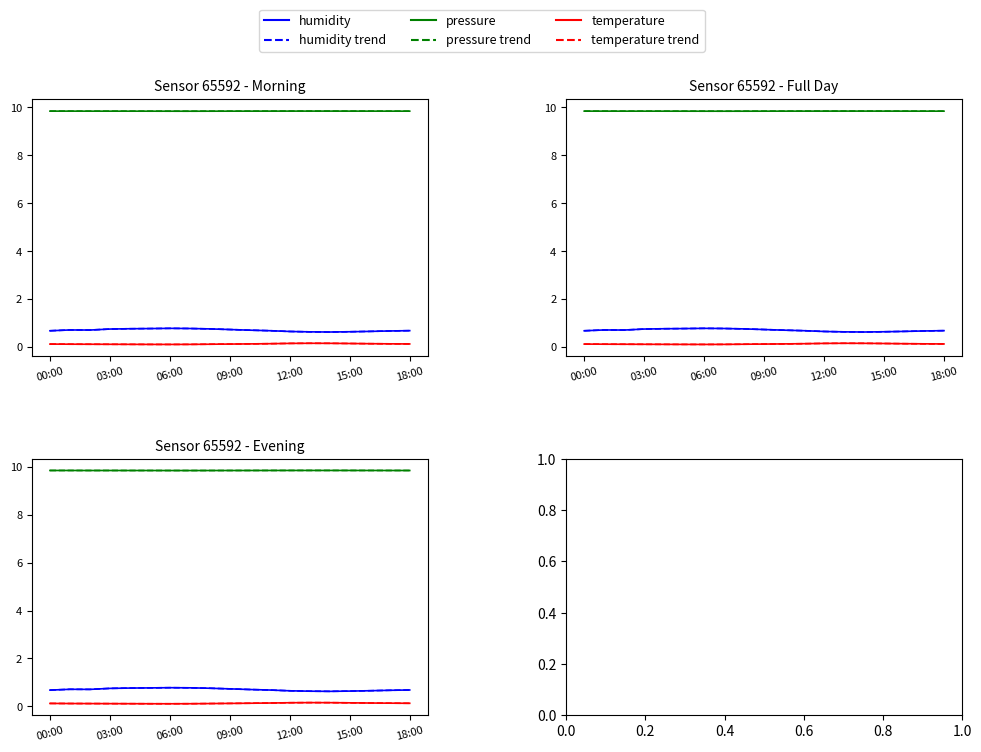

Does the chart display data point markers on the line(s)?

No